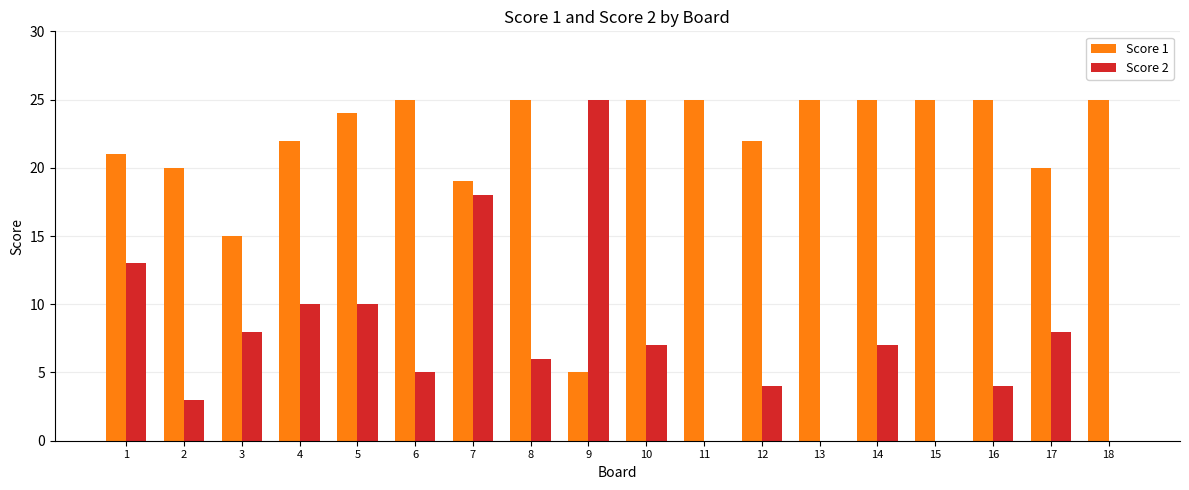

Are the bars horizontal?

No